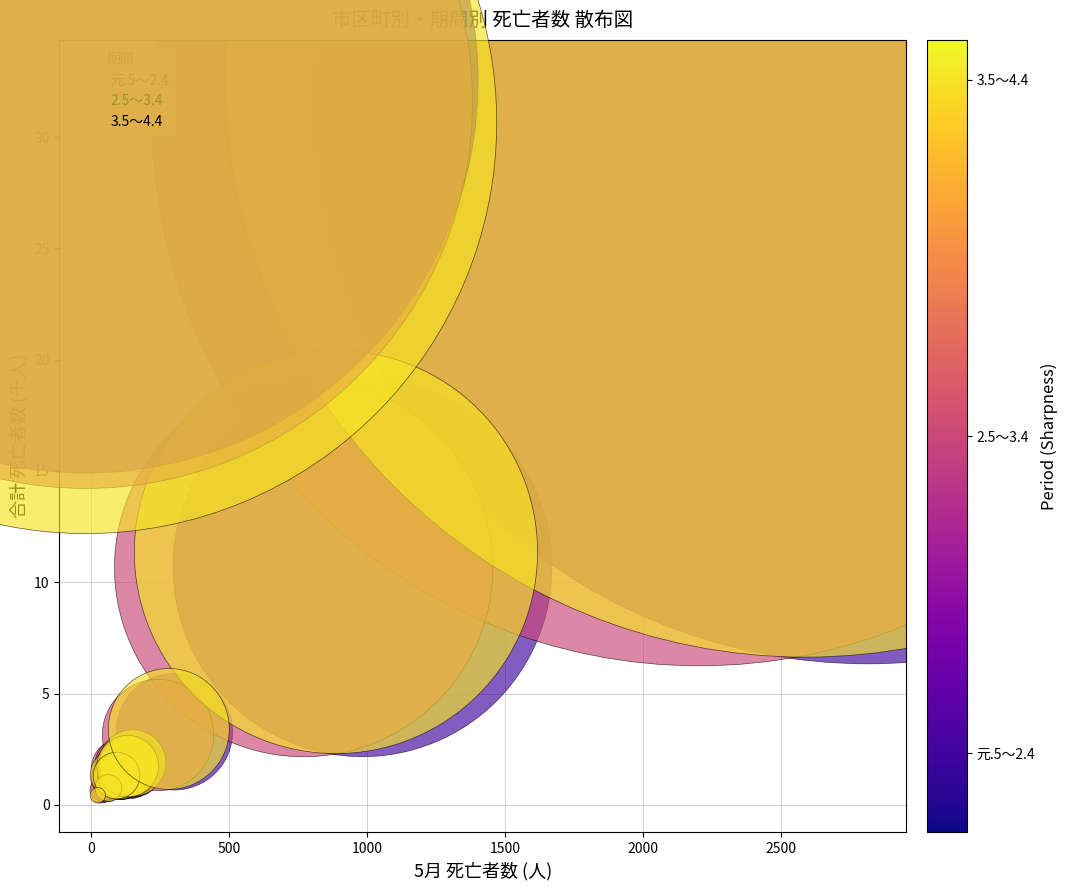

Which series reaches the maximum Y coordinate?

3.5～4.4